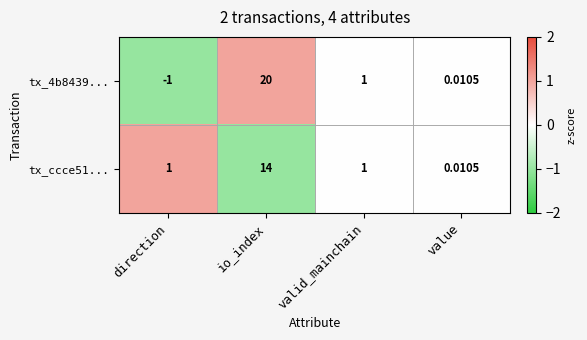

Which series changed the most between io_index and value?

tx_4b8439...